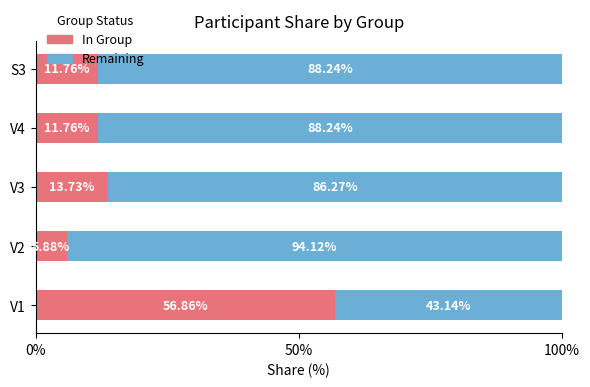

What is the total value across all series at S3?

100.0